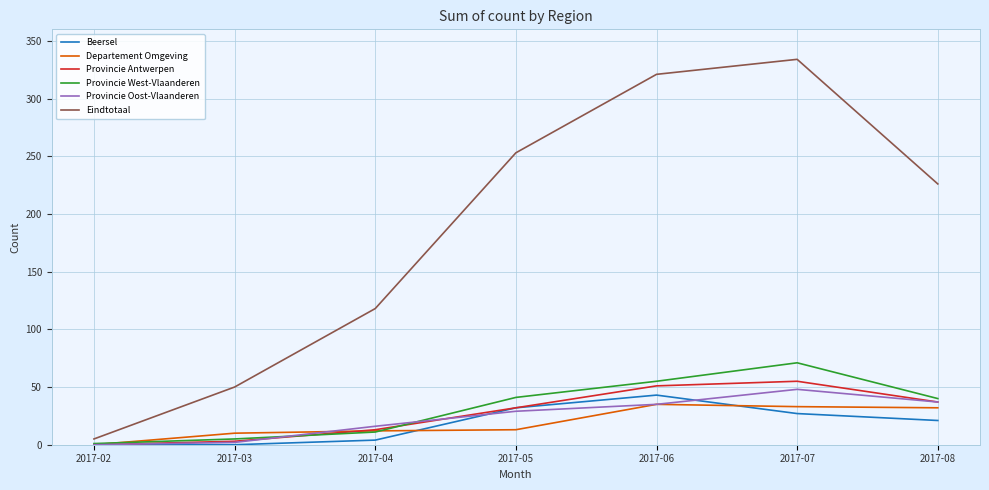

Which category has the highest value across all series?

2017-07